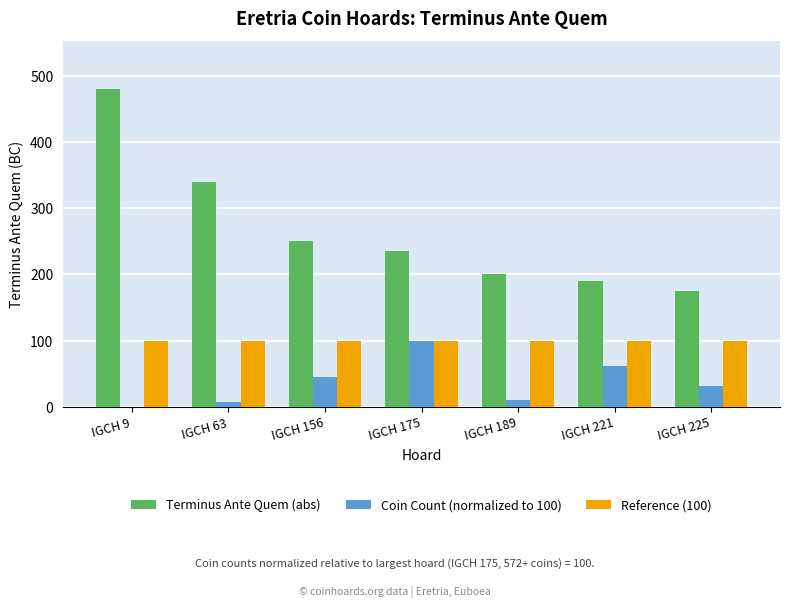

How many categories are shown in the chart?

7